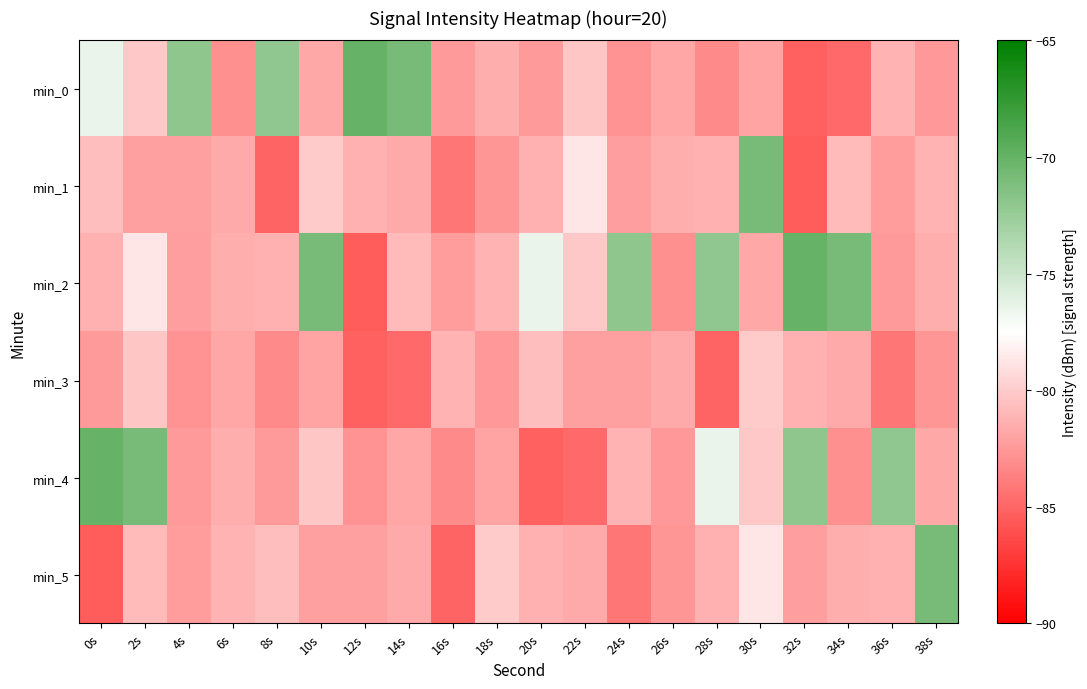

What is the total value across all series at 38s?

-480.4